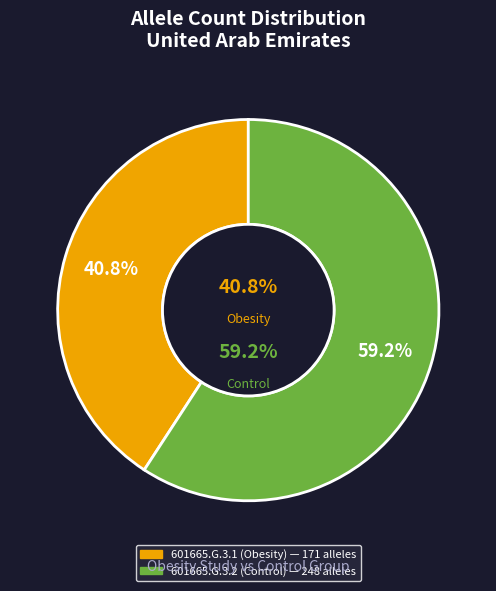

To the nearest percent, what is the average slice percentage?

50%